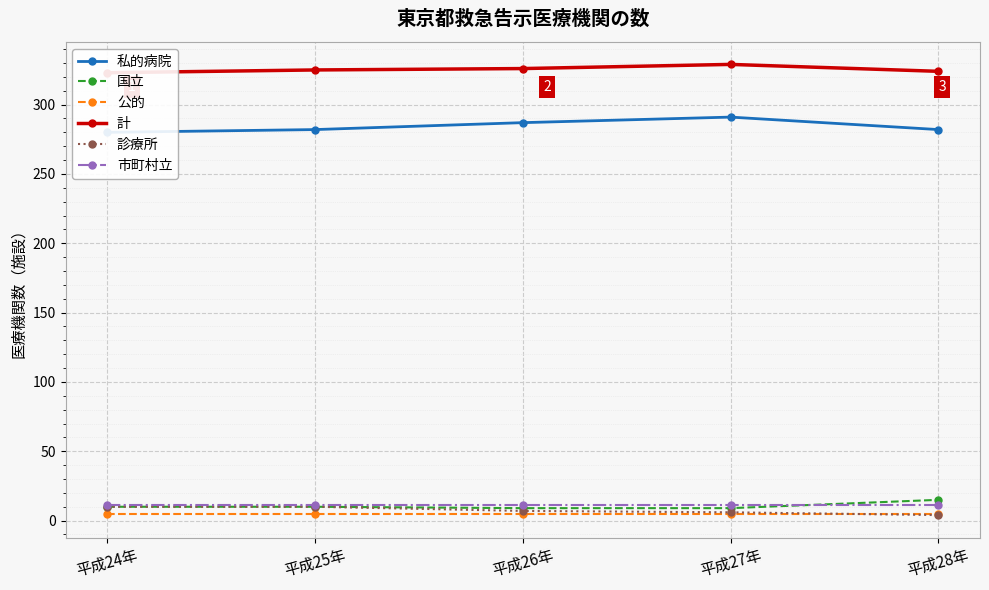

What is the difference between the highest and lowest values at 平成24年?

318